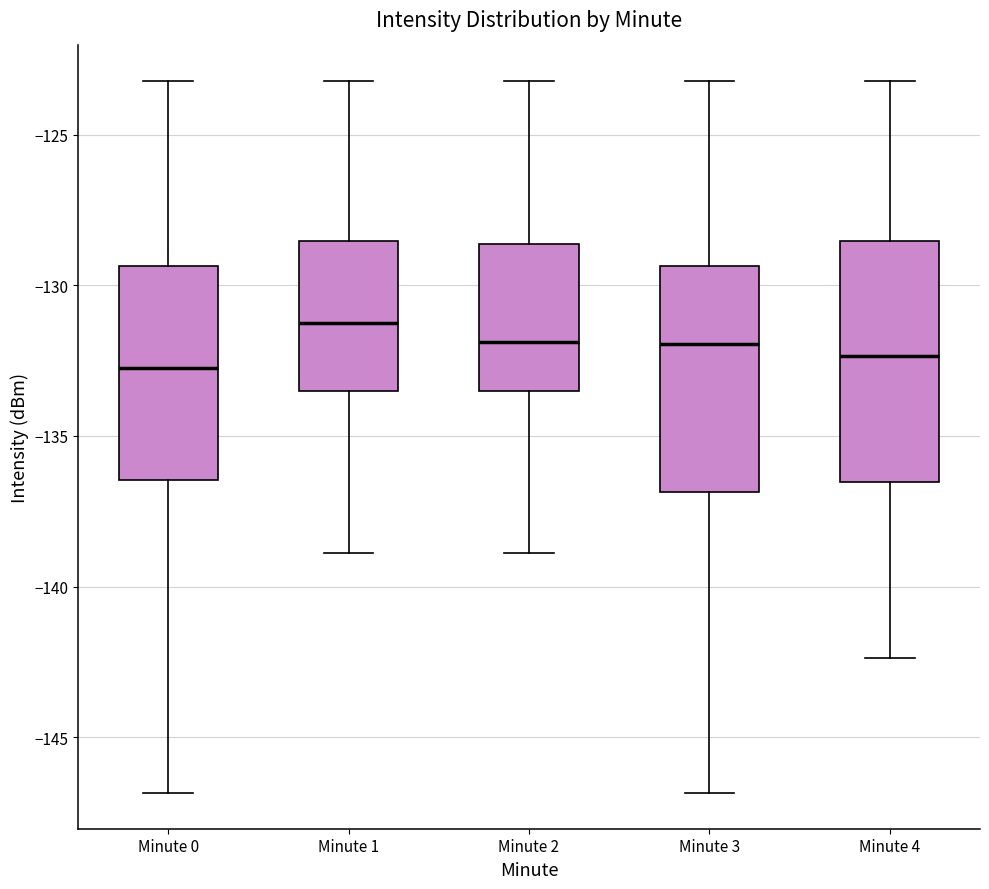

Where is the lower edge of the box for Minute 2 on the y-axis? The values are not printed on the chart, so give them approximately, as read against the axis.

-133.5